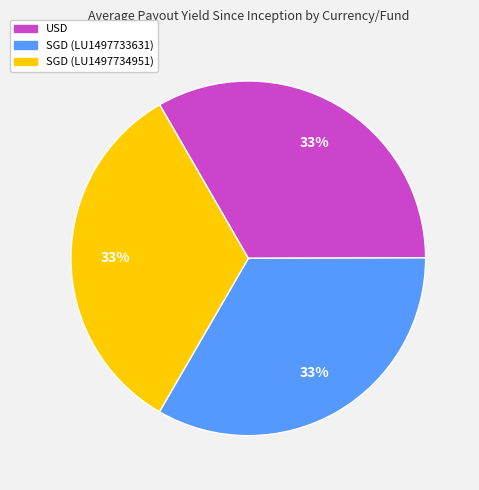

Is the sum of SGD (LU1497733631) and SGD (LU1497734951) greater than half?

Yes